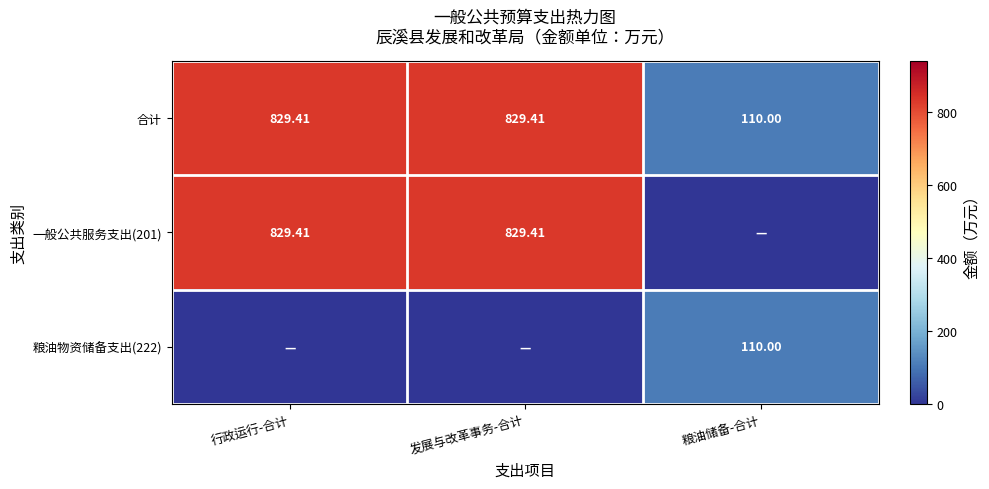

Which category has the lowest value in the 合计 series?

粮油储备-合计